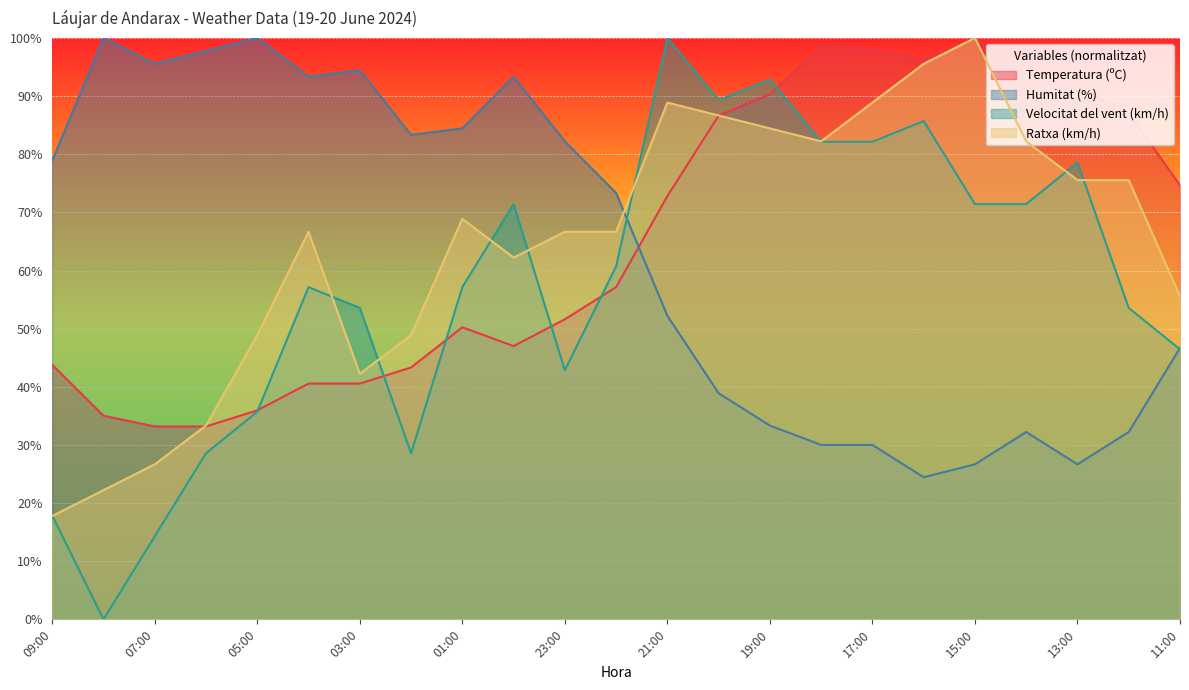

In Ratxa (km/h), how many points are lower than both neighbors (excluding endpoints)?

3